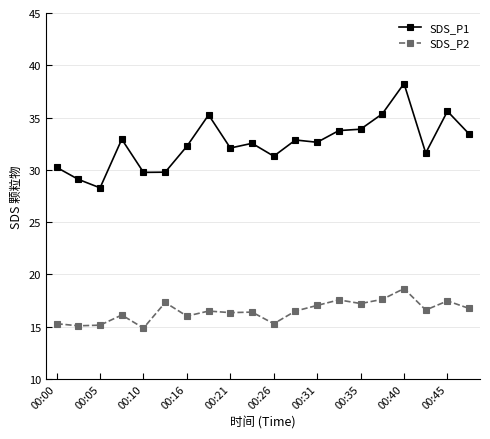

What is the value of the SDS_P1 point at the 1st from the left?

30.2